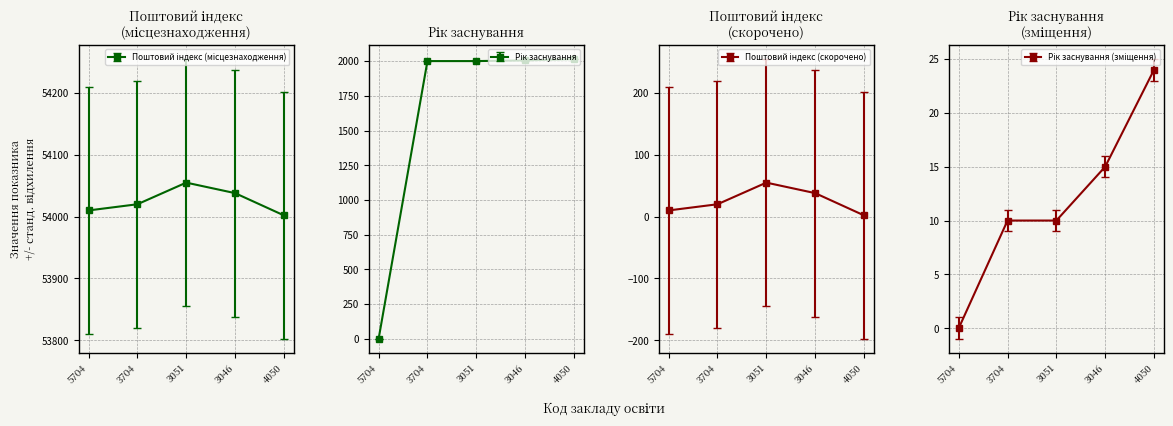

Is the value of Рік заснування at 3046 greater than the value of Поштовий індекс (місцезнаходження) at 5704?

No